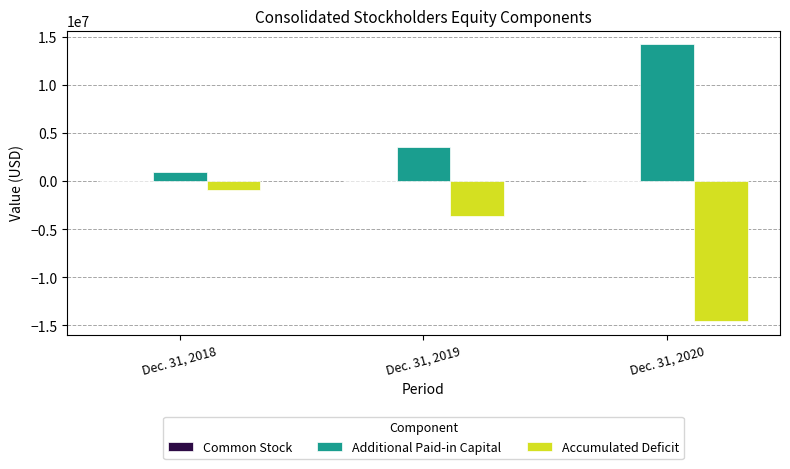

At which label does Accumulated Deficit reach its peak?

Dec. 31, 2018